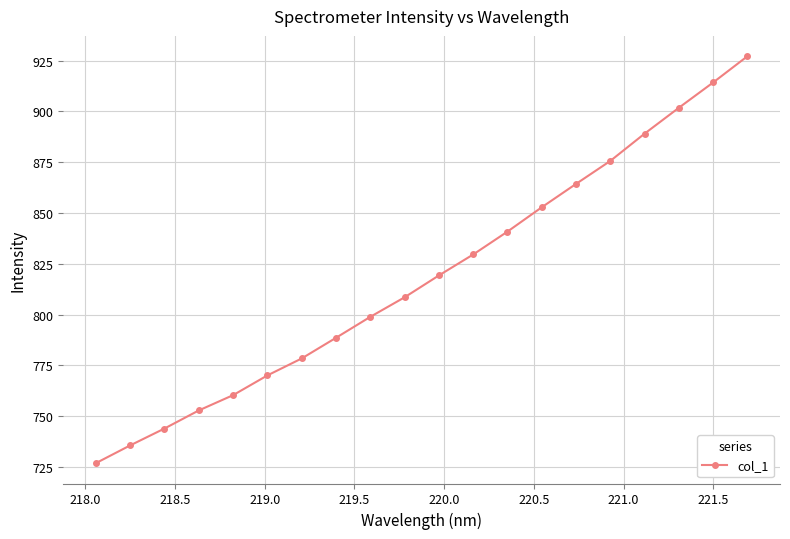

What is the sum of all values?

16379.0